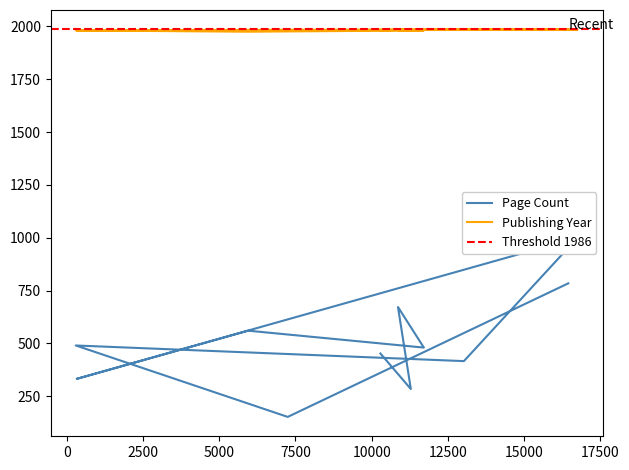

At how many categories does at least one series exceed 519?

11